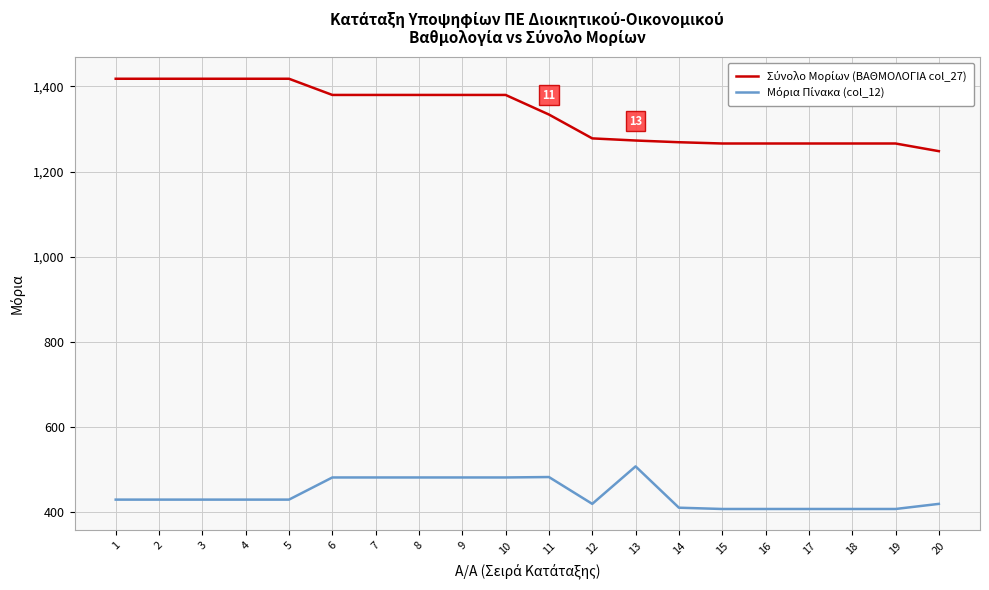

Does the chart display data point markers on the line(s)?

No